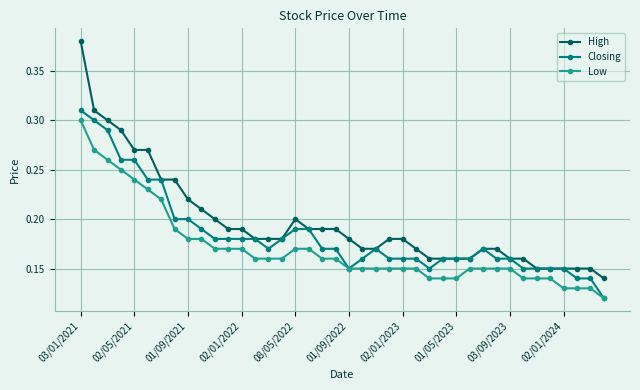

Rank the series by their maximum value, from lowest to highest.

Low, Closing, High